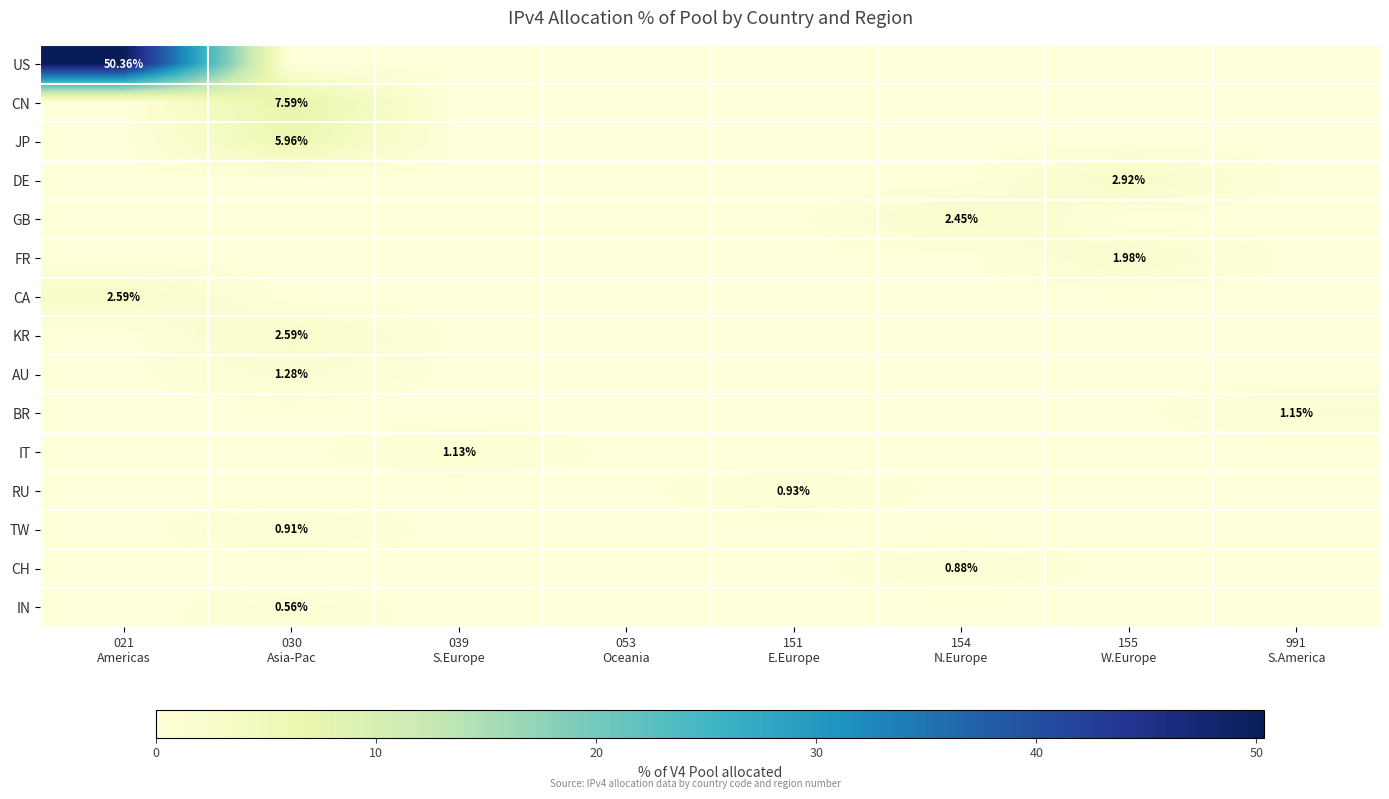

At 030 Asia-Pac, list the series in order from smallest to largest.

US, DE, GB, FR, CA, BR, IT, RU, CH, IN, TW, AU, KR, JP, CN